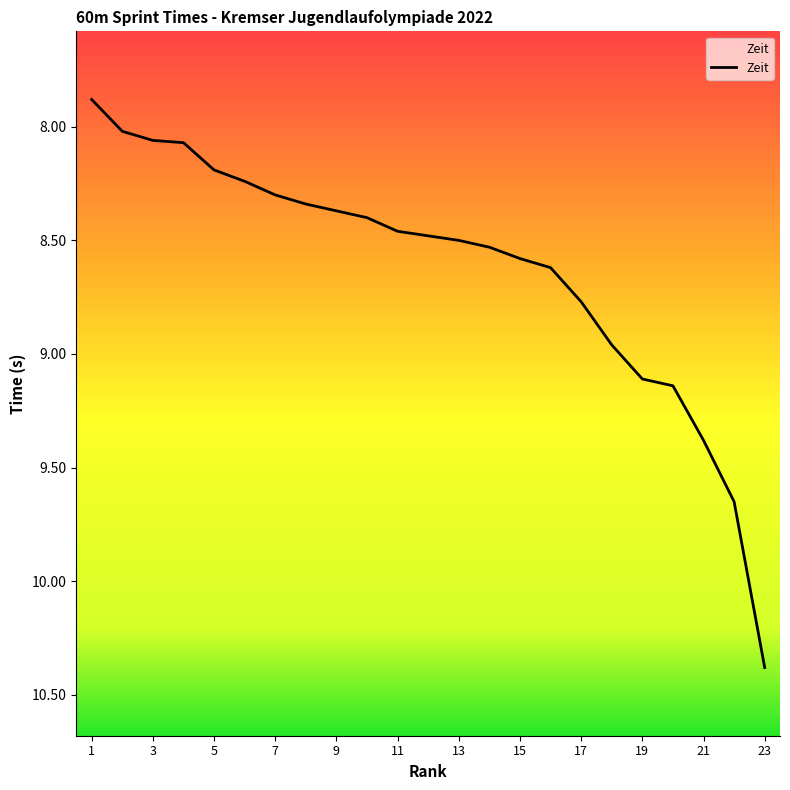

Rank the categories by value from highest to lowest.

23, 22, 21, 20, 19, 18, 17, 16, 15, 14, 13, 12, 11, 10, 9, 8, 7, 6, 5, 4, 3, 2, 1